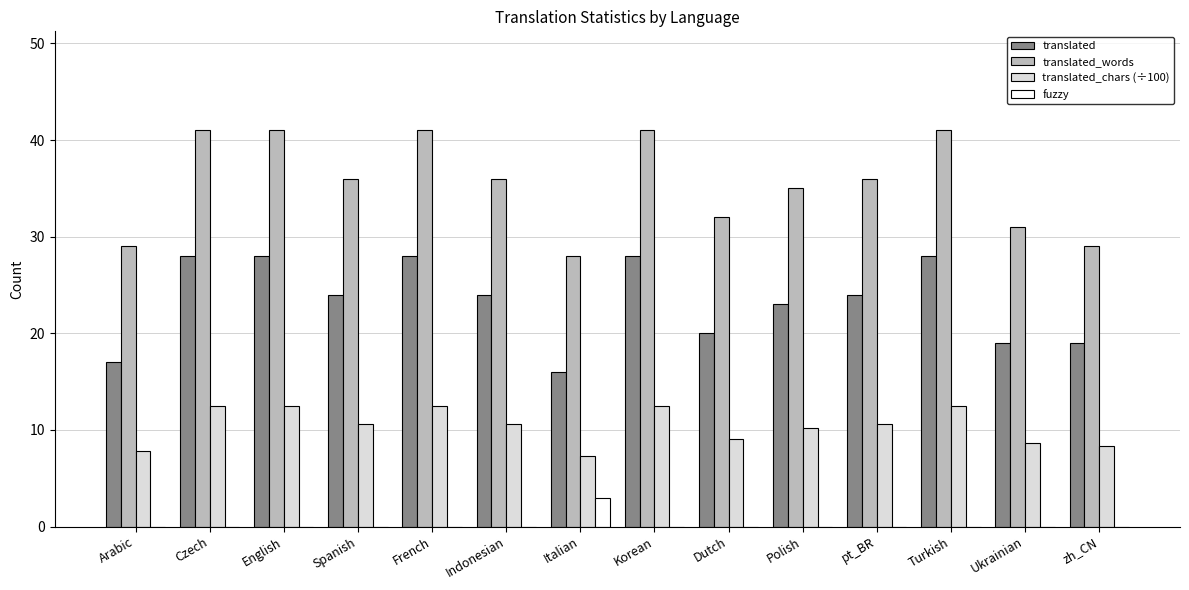

Which series changed the most between Ukrainian and zh_CN?

translated_words